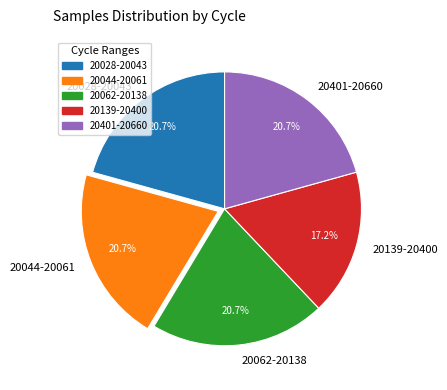

What is the ratio of the value at 20401-20660 to the value at 20028-20043?

1.0